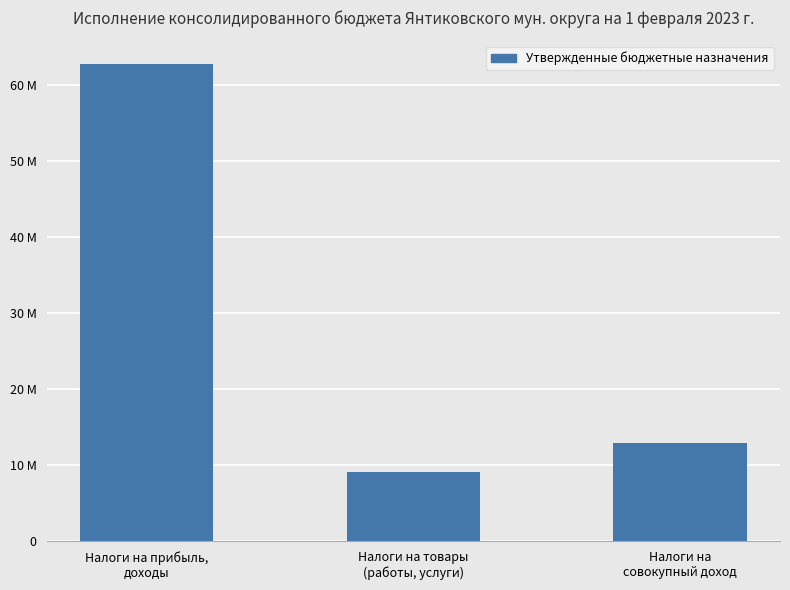

Are the bars horizontal?

No